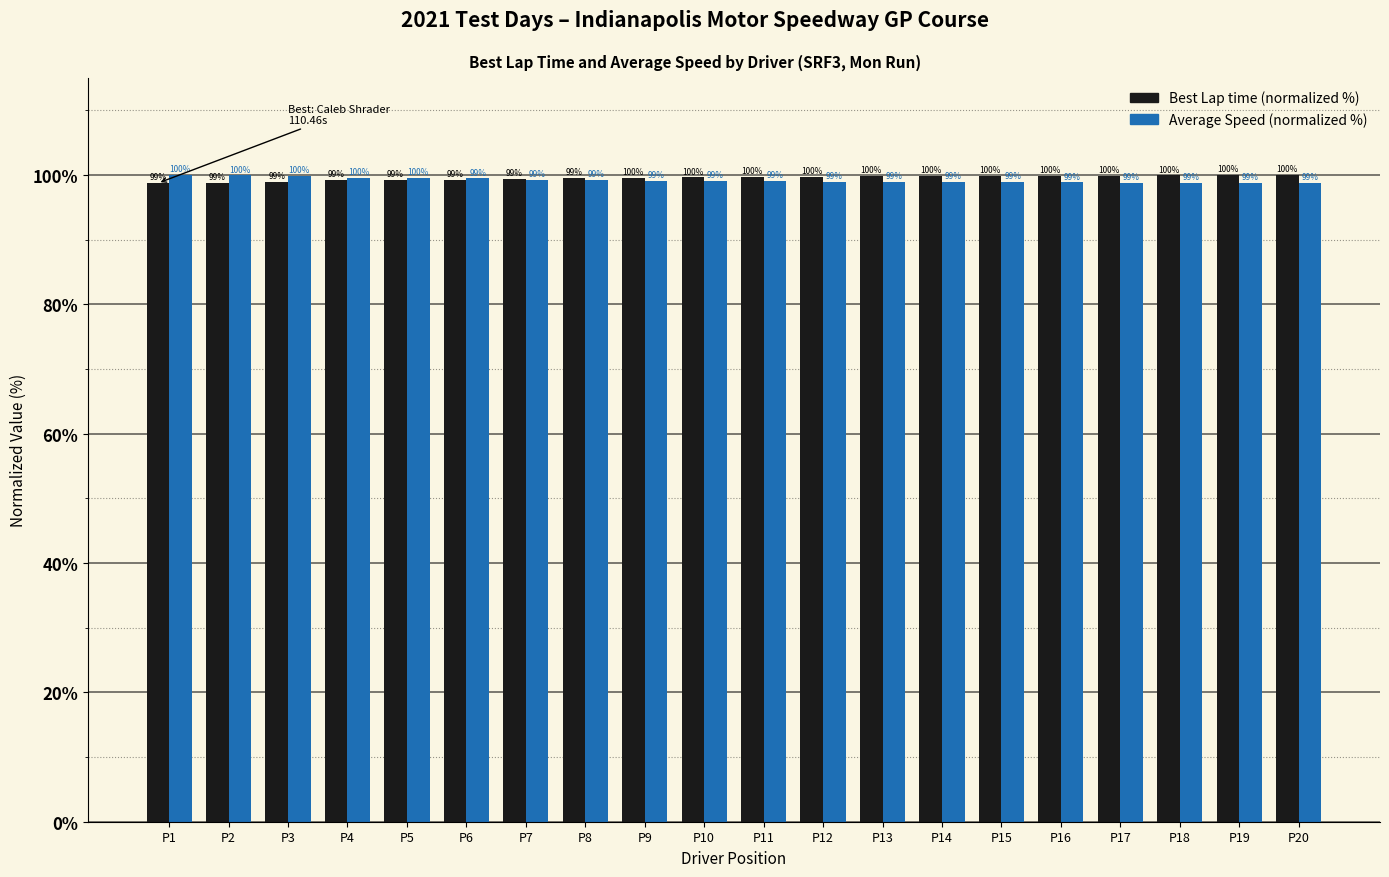

What is the spread (max minus min) of values at P15?

1.0